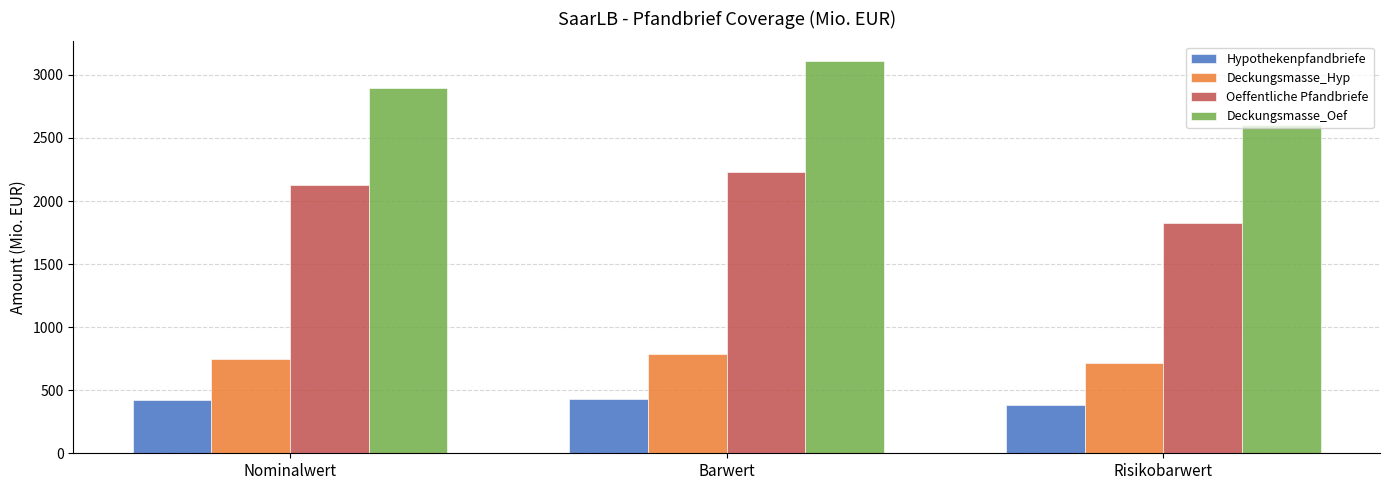

What is the difference between the highest and lowest values at Barwert?

2683.8